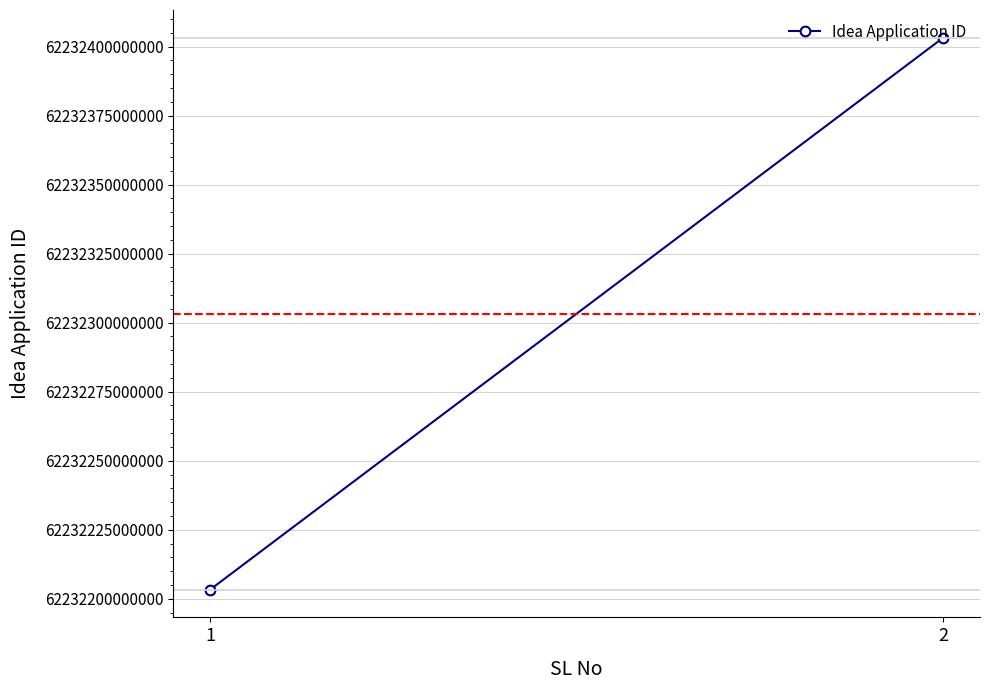

True or false: the data shows 37349698021250 at 1.

False